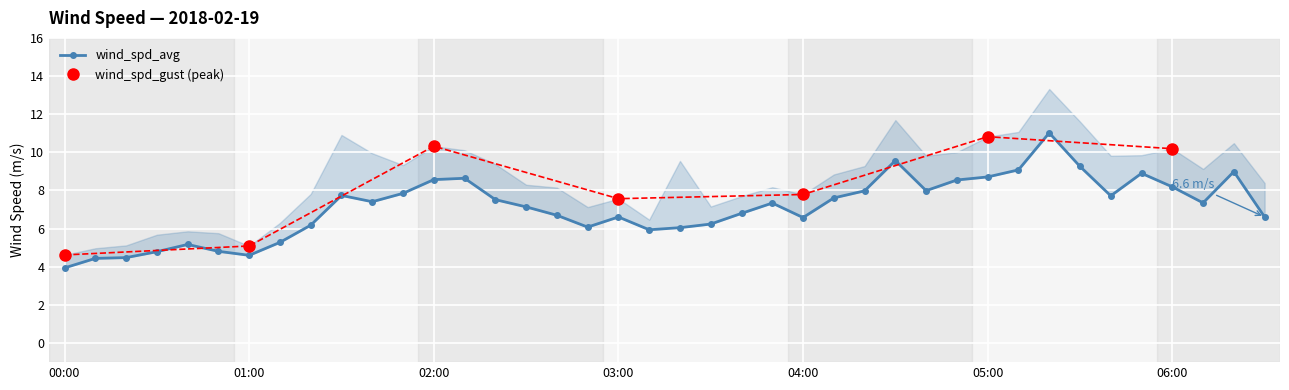

At which label is the value closest to 7?

02:30